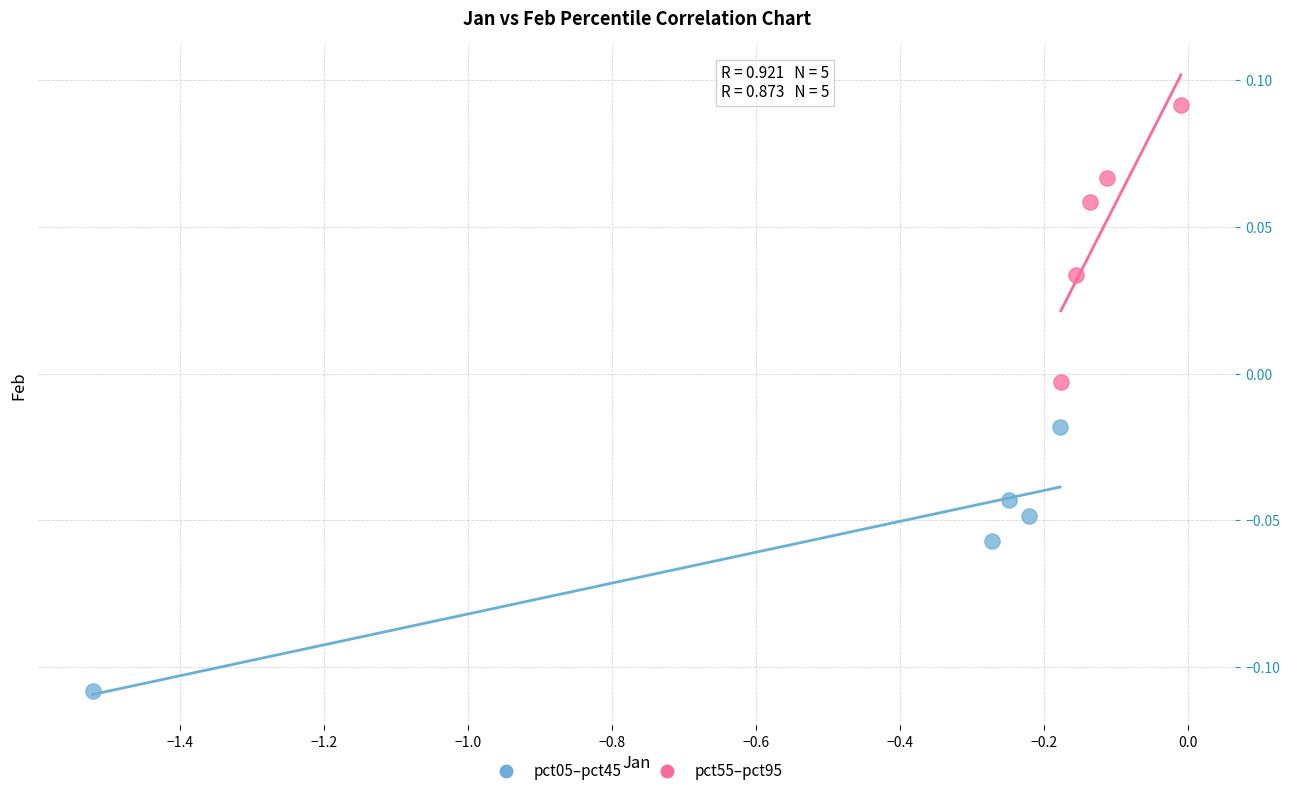

Which series has the largest Y range (max minus min)?

pct55–pct95